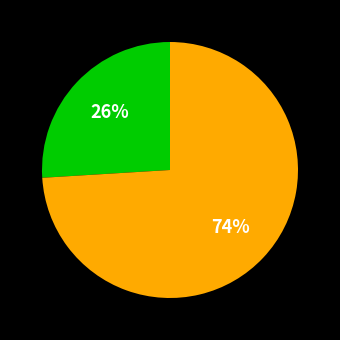

To the nearest percent, what is the average slice percentage?

50%